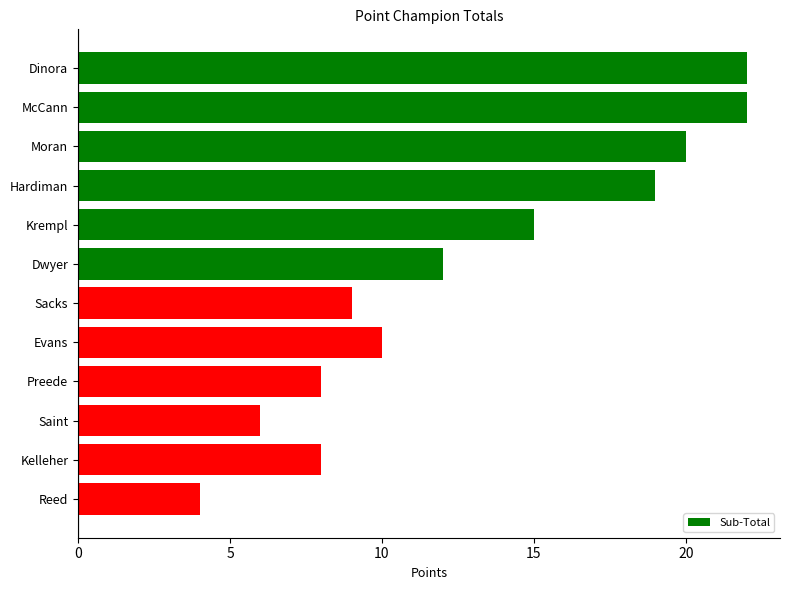

What is the ratio of the value at Reed to the value at Krempl?

0.3